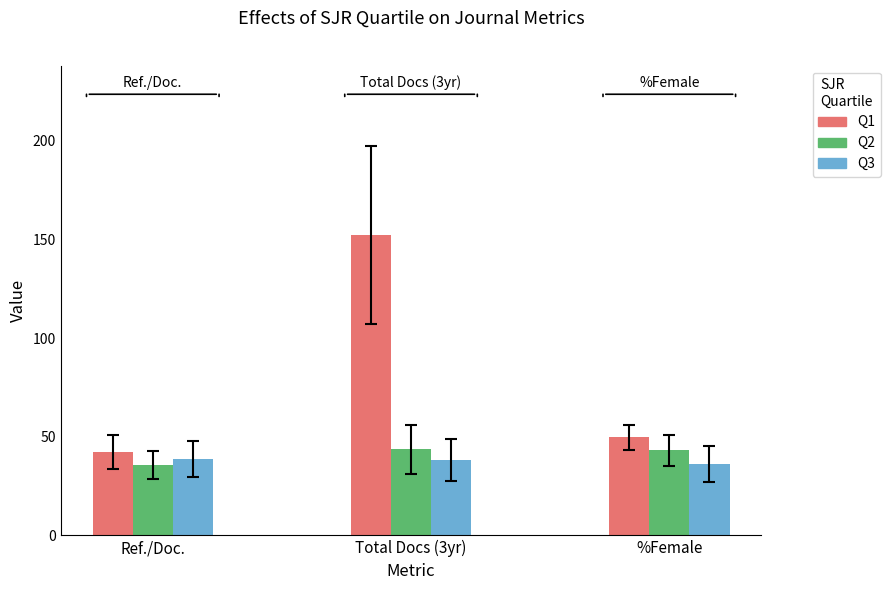

Is it true that Q2 equals 43.6 at Total Docs (3yr)?

True